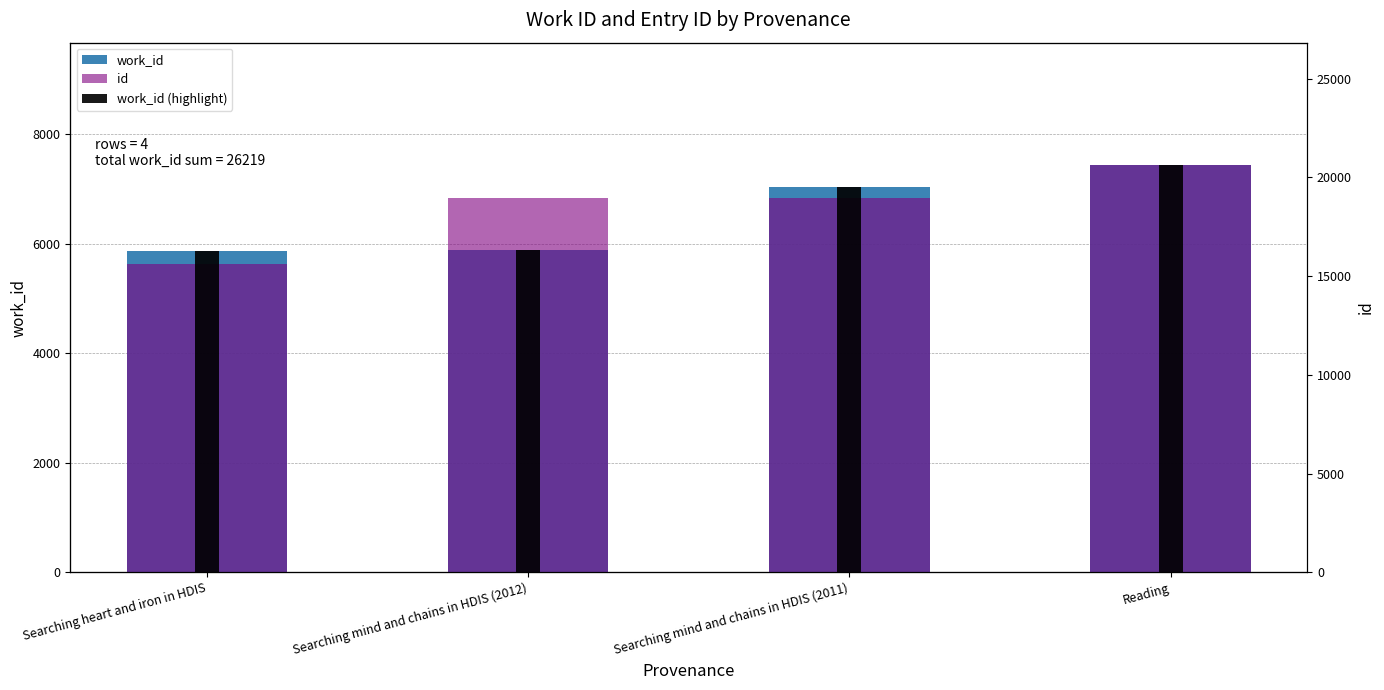

What are all the series names shown in the legend?

work_id, id, work_id (highlight)